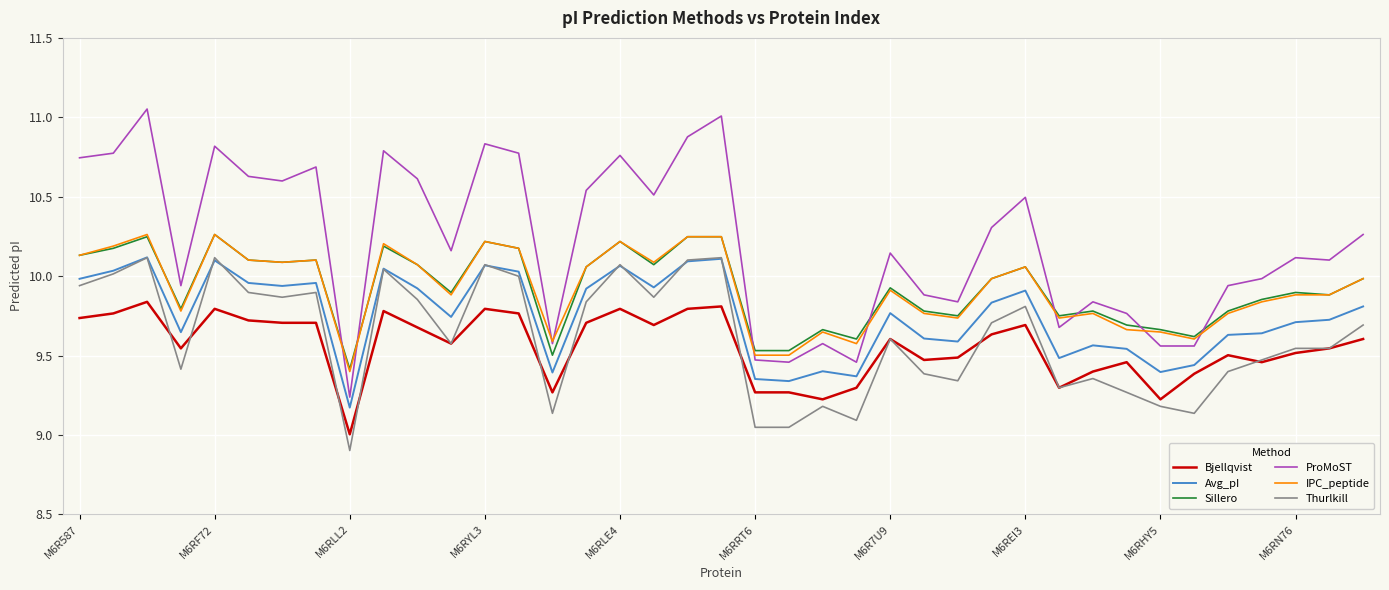

True or false: ProMoST and Bjellqvist cross at least once.

False